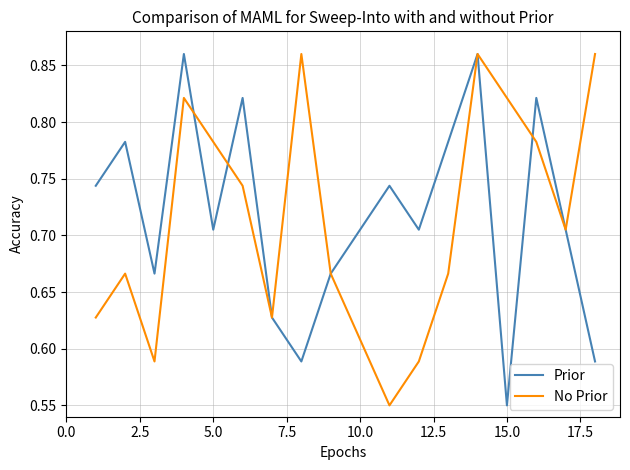

Is this an area chart (filled region under the line)?

No